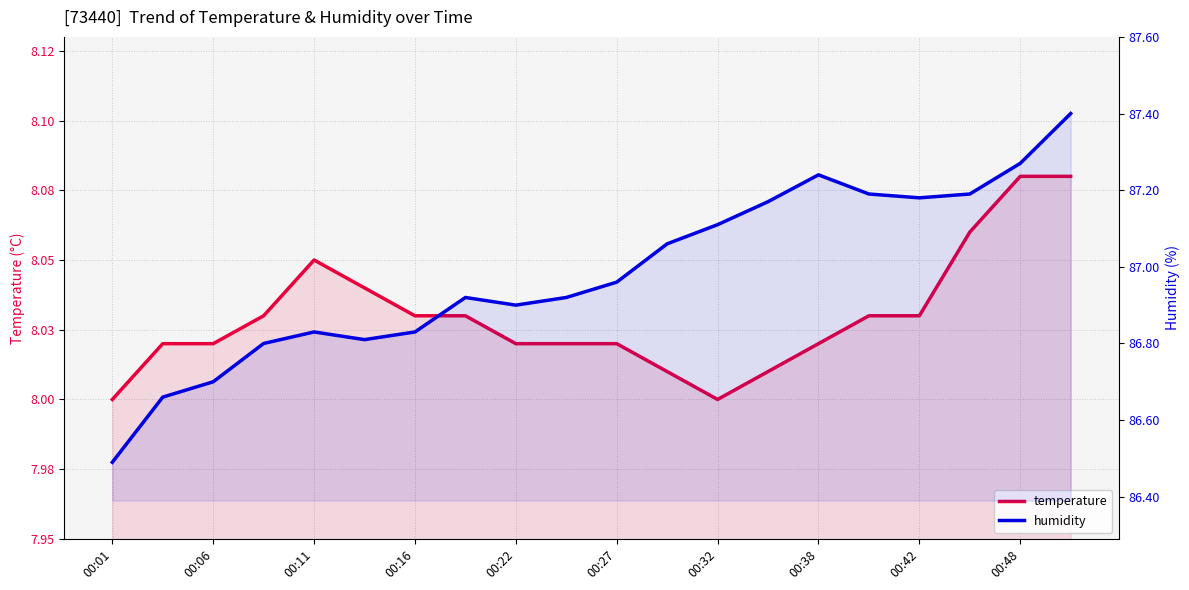

Which series has the largest total across all categories?

humidity